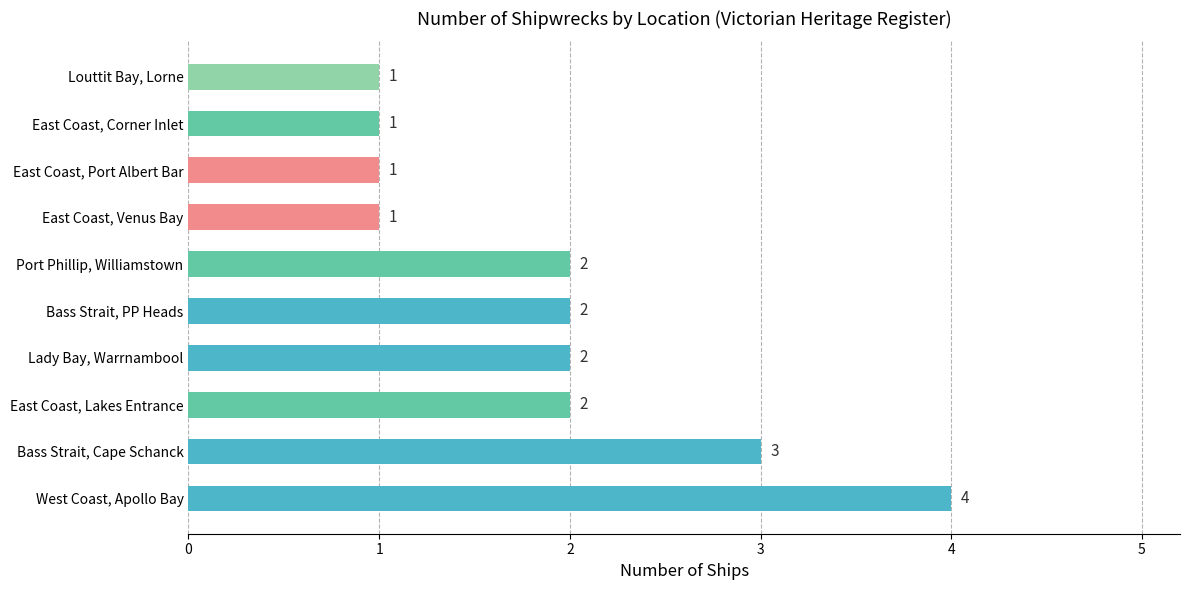

Reading bottom to top, extract all data points from this chart.

4	3	2	2	2	2	1	1	1	1